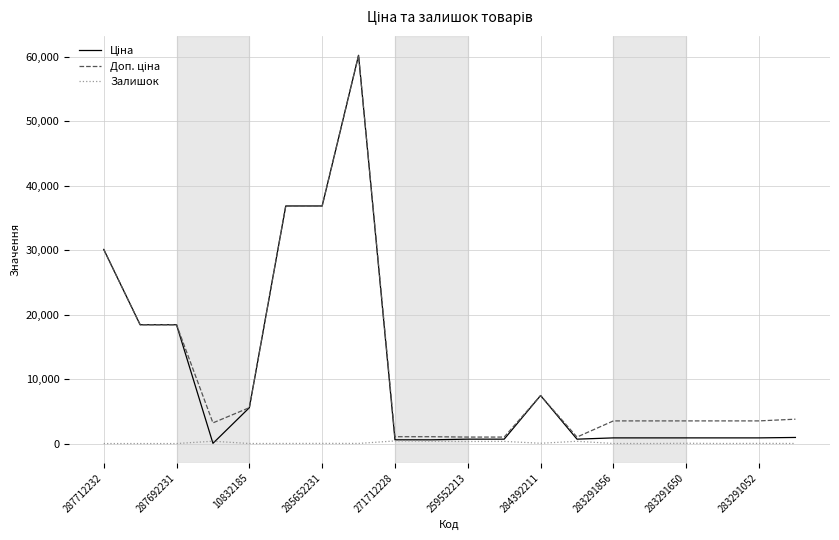

What is the greatest value displayed?

60205.6